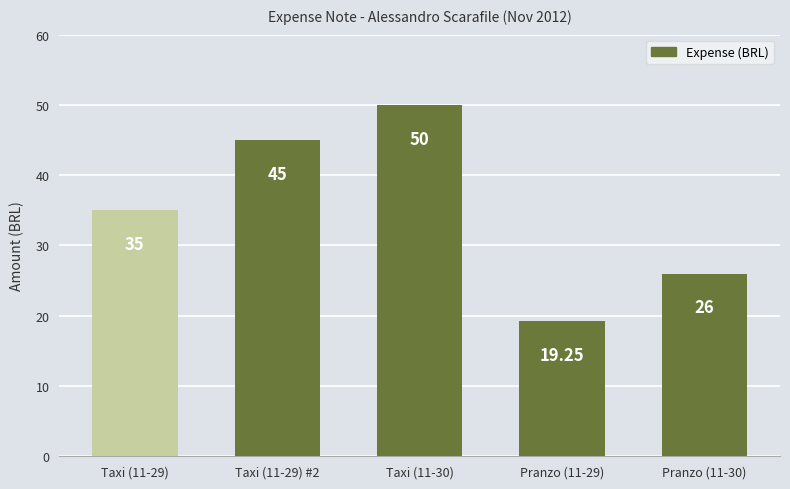

True or false: the data shows 22.3 at Taxi (11-29) #2.

False